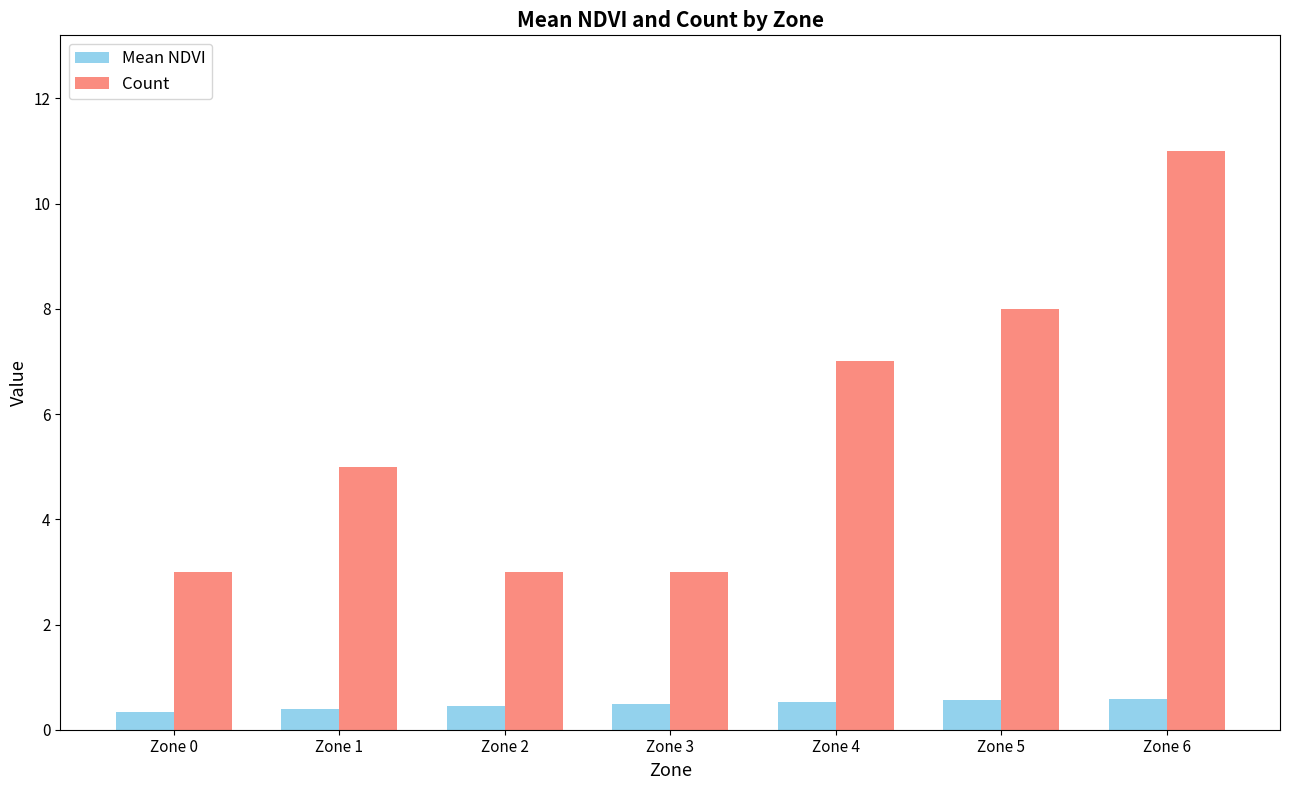

At Zone 1, list the series in order from largest to smallest.

Count, Mean NDVI